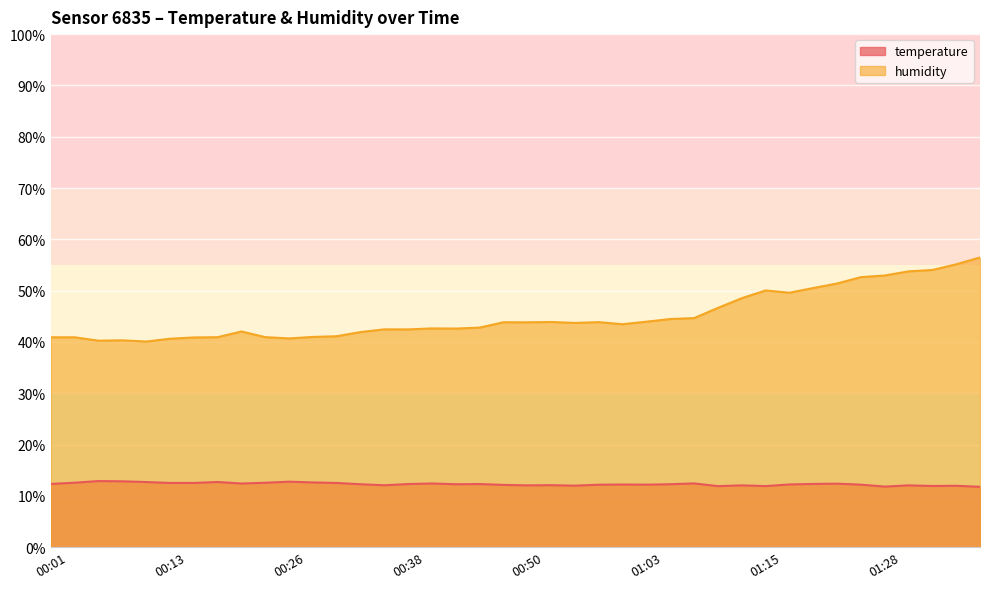

Reading left to right, list all the values displayed in this chart.

temperature: 12.3	12.6	12.9	12.8	12.7	12.5	12.5	12.7	12.4	12.6	12.8	12.6	12.5	12.3	12.1	12.3	12.4	12.3	12.3	12.1	12.1	12.1	12.0	12.2	12.2	12.2	12.3	12.4	11.9	12.1	11.9	12.2	12.3	12.4	12.2	11.8	12.1	11.9	12.0	11.8
humidity: 40.9	40.9	40.2	40.3	40.1	40.6	40.9	40.9	42.0	40.9	40.7	41.0	41.1	41.9	42.5	42.5	42.6	42.6	42.8	43.8	43.8	43.9	43.7	43.9	43.5	44.0	44.5	44.6	46.6	48.5	50.0	49.6	50.5	51.4	52.6	53.0	53.8	54.0	55.1	56.5